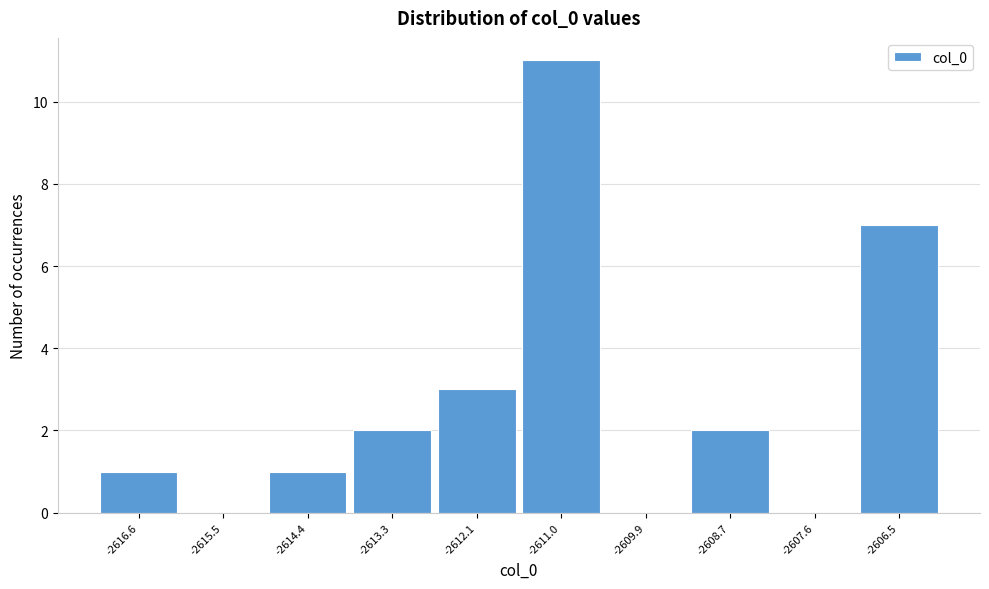

Reading left to right, what are all the values shown in this chart?

-2616.6=1	-2615.5=0	-2614.4=1	-2613.3=2	-2612.1=3	-2611.0=11	-2609.9=0	-2608.7=2	-2607.6=0	-2606.5=7